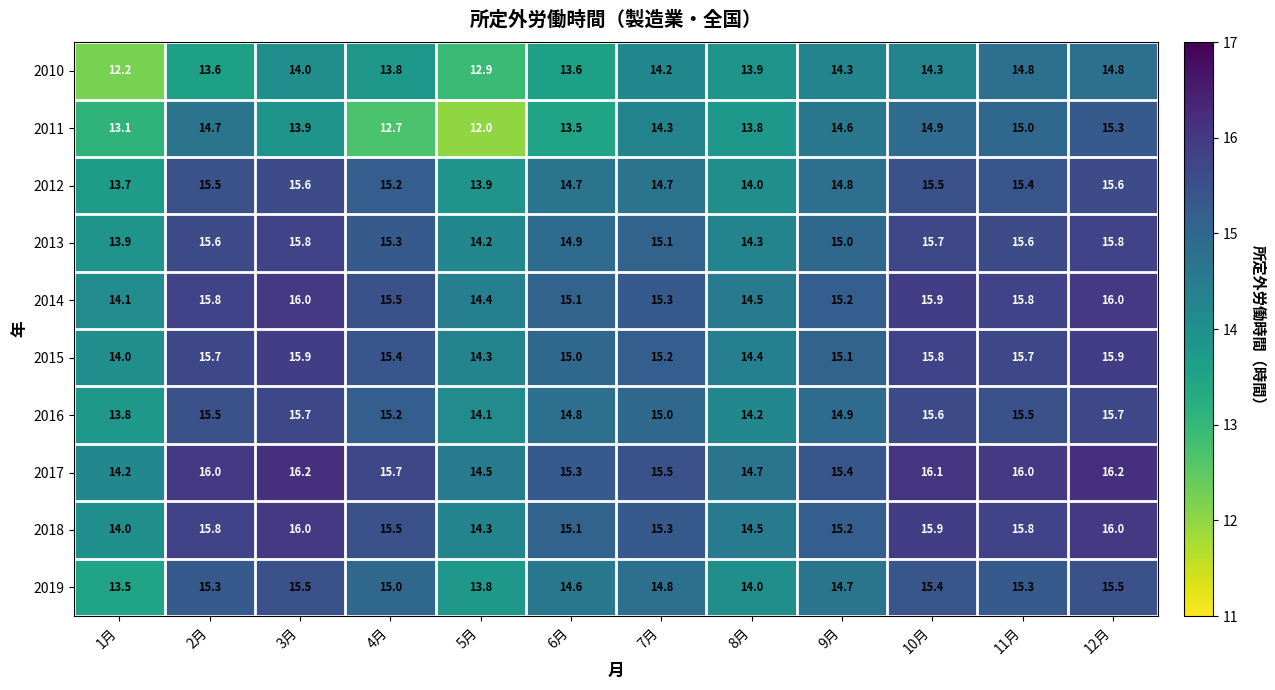

Which category has the lowest value in the 2015 series?

1月